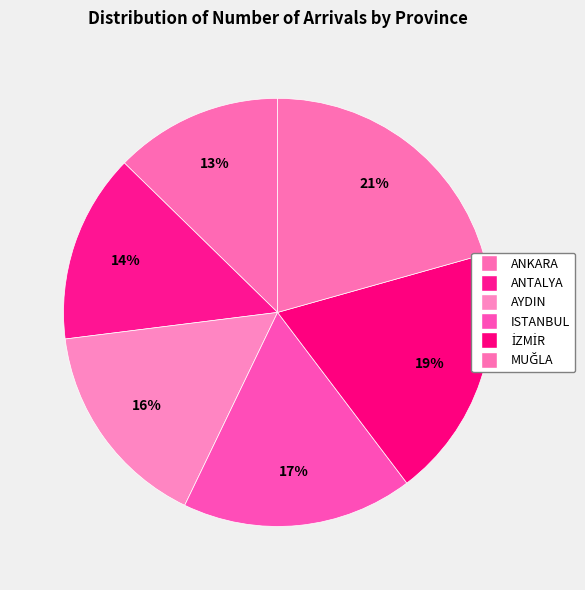

How many slices are in this pie chart?

6